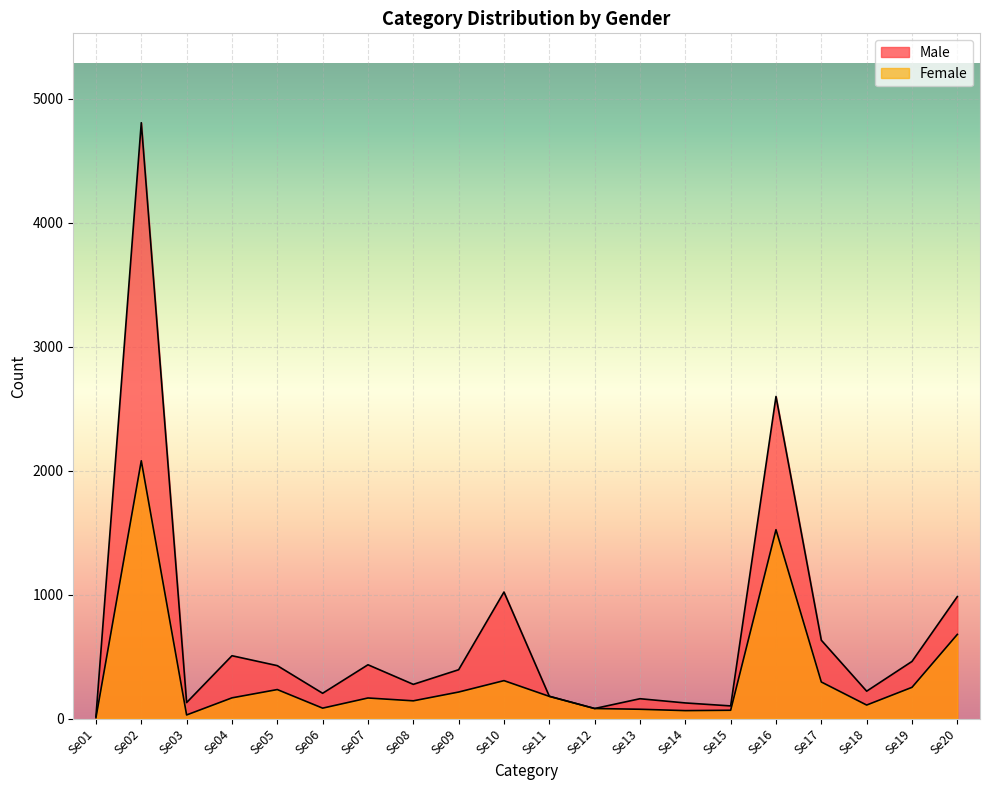

In Male, how many points are higher than both neighbors (excluding endpoints)?

6